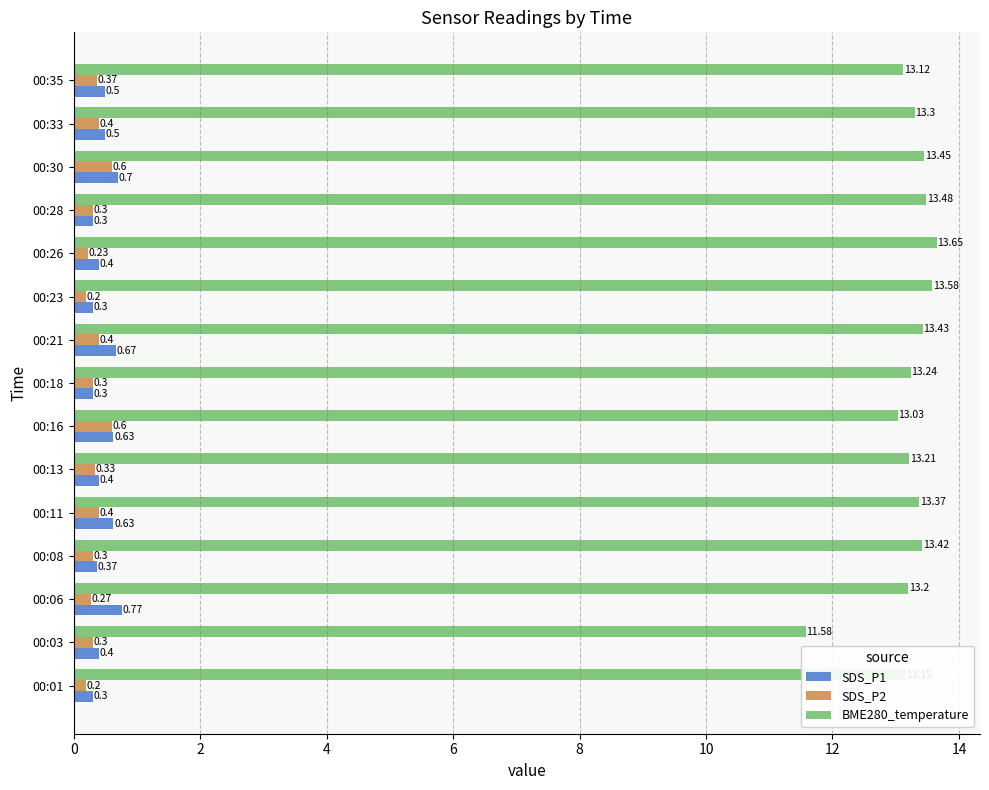

At 00:06, list the series in order from largest to smallest.

BME280_temperature, SDS_P1, SDS_P2